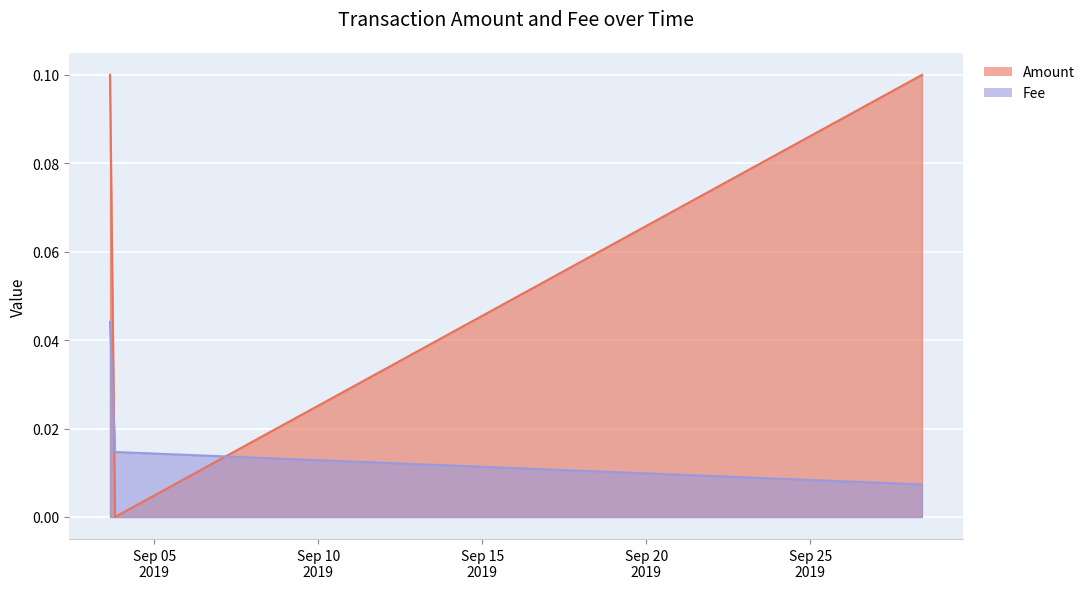

What is the label of the 2nd point from the left?

2019-09-03 19:11:05